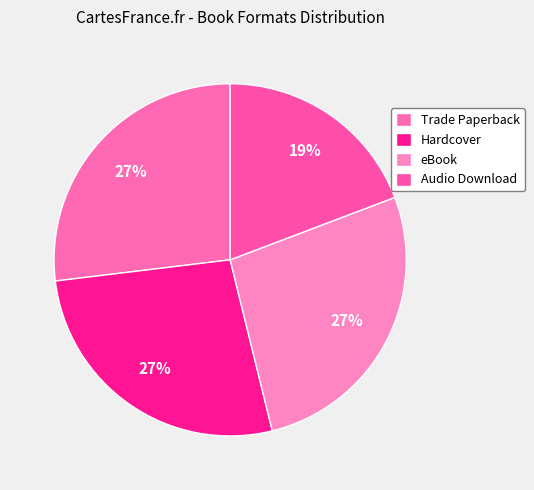

How many slices are in this pie chart?

4